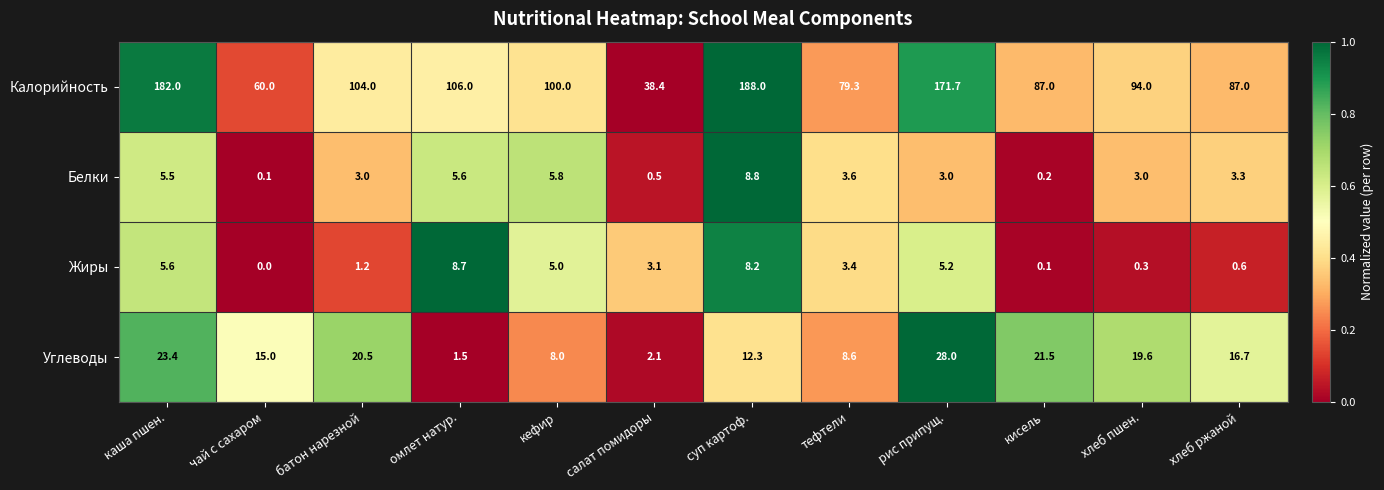

List the series in order of their peak value, lowest first.

Жиры, Белки, Углеводы, Калорийность